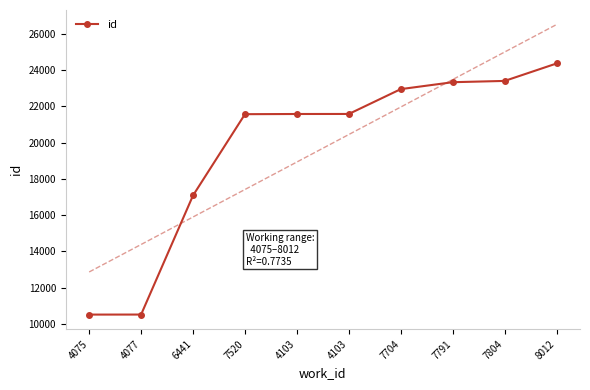

What is the sum of all values?

196956